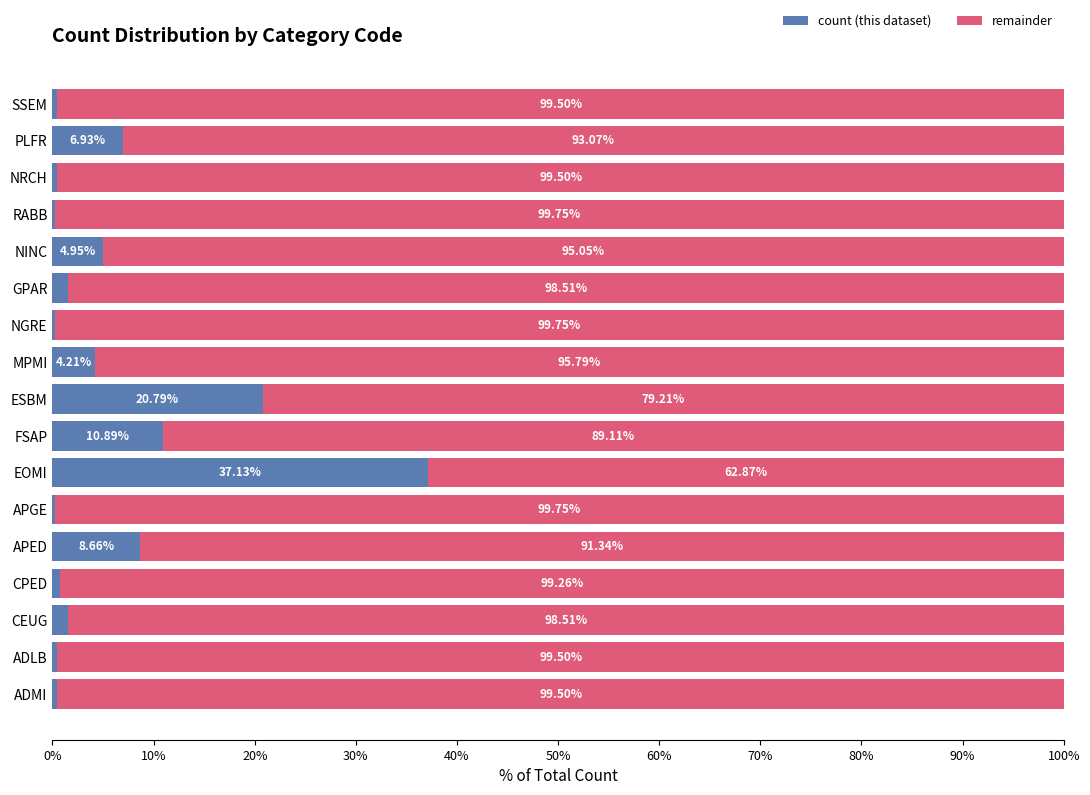

What is the sum of the count (this dataset) values at CEUG and NINC?

6.4